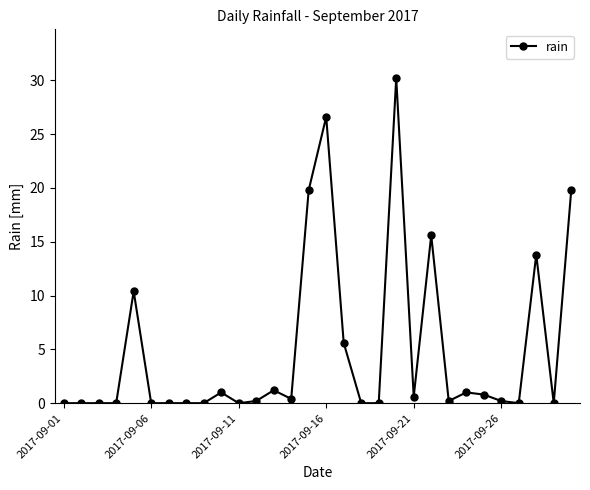

What is the average value?

4.9